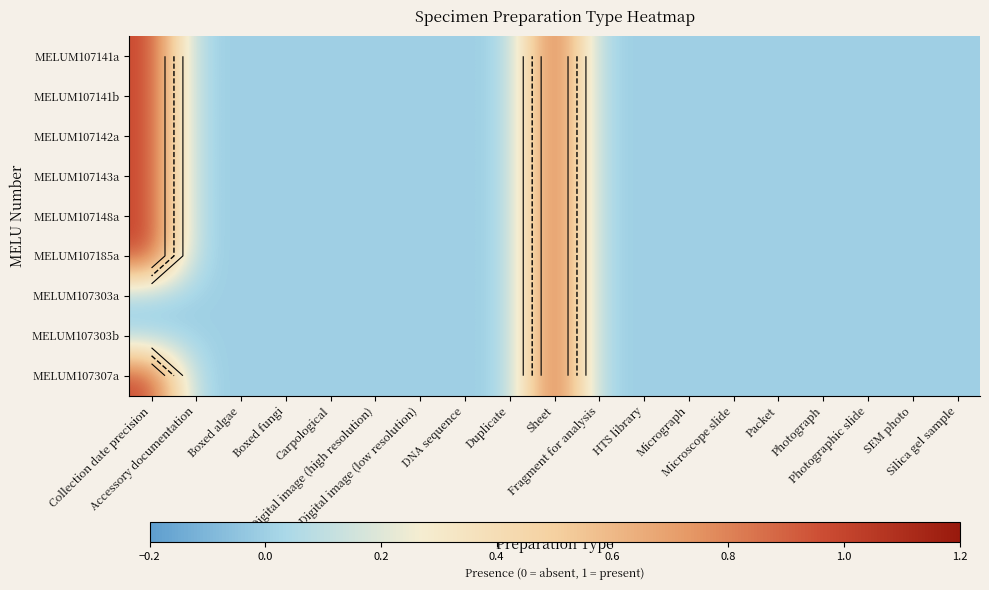

What is the difference between the second highest and minimum values in the MELUM107185a series?

1